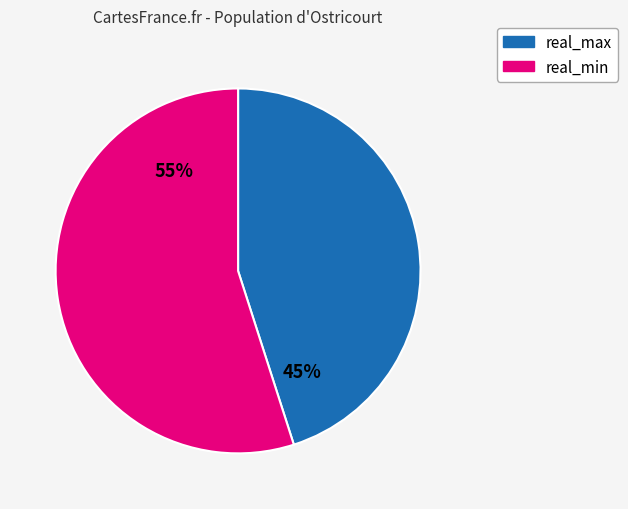

Is it true that real_min is 62% of the pie?

False